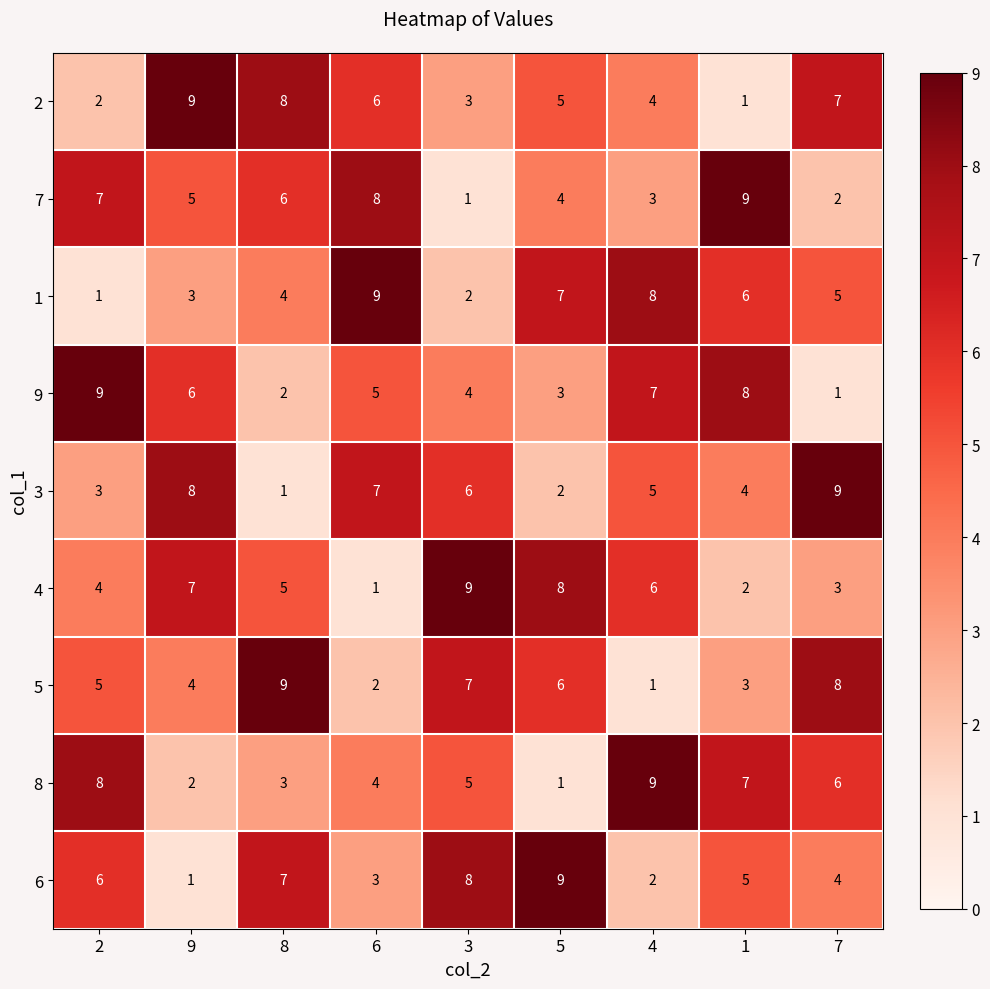

The value of 7 at 1 is 14. True or false?

False